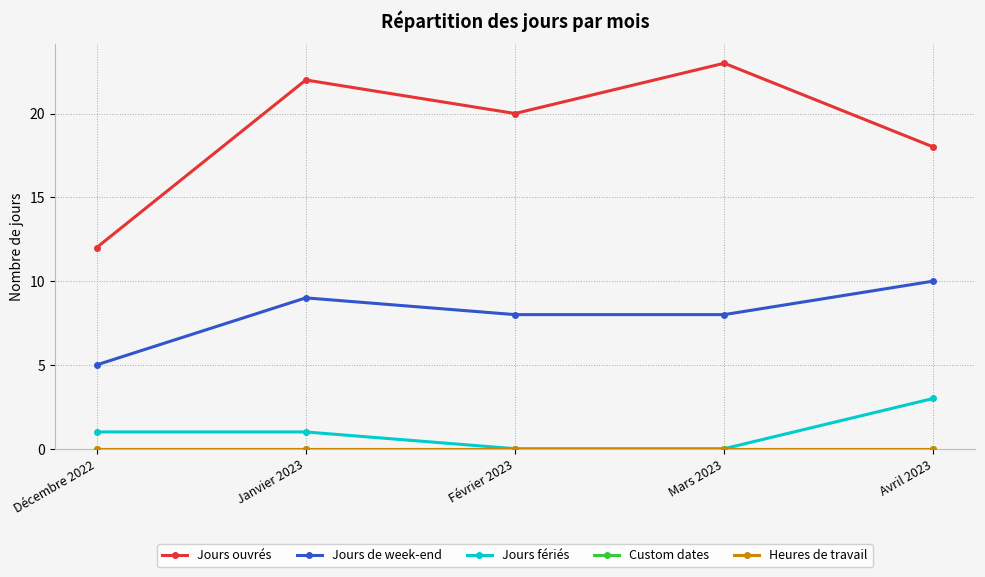

At which label does Jours fériés first exceed 1?

Avril 2023